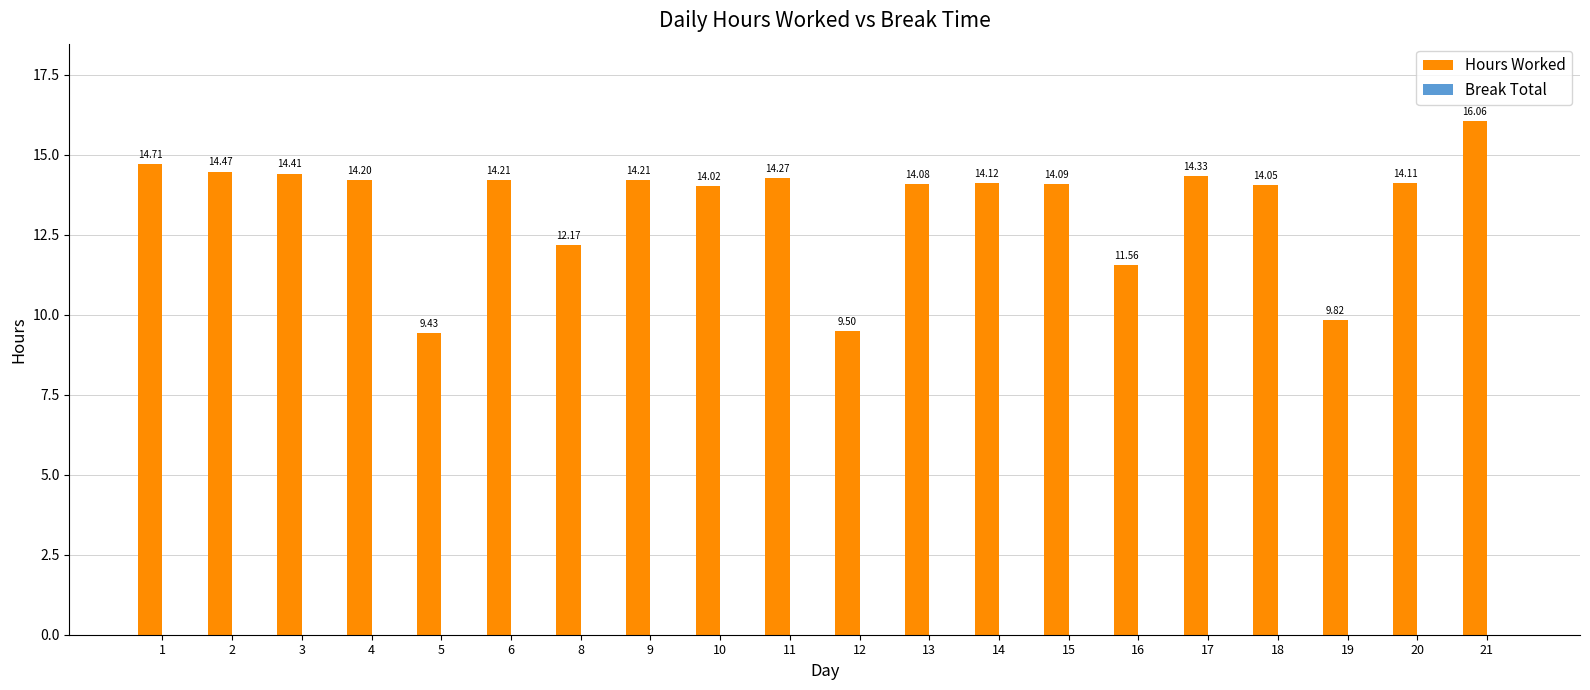

Approximately how many times larger is the value at 8 compared to 3?

0.8